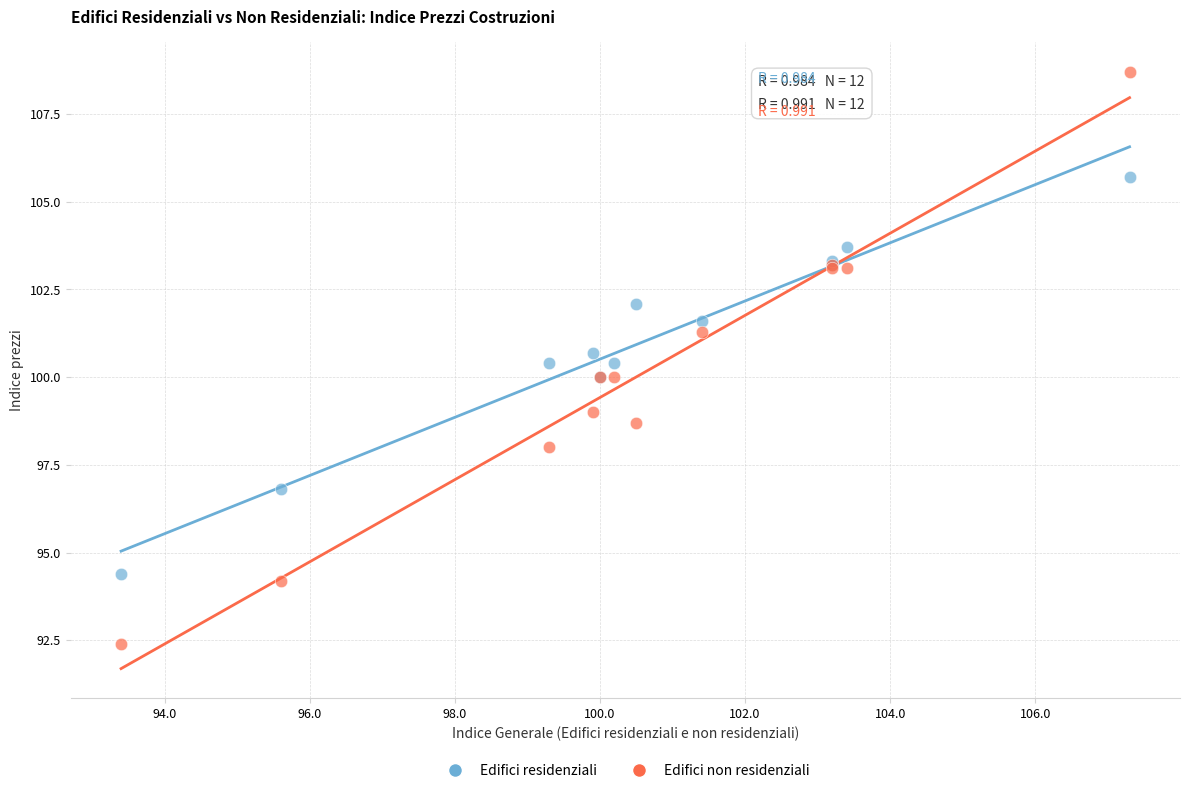

What is the X range (max minus min) for the scatter plot?

13.9